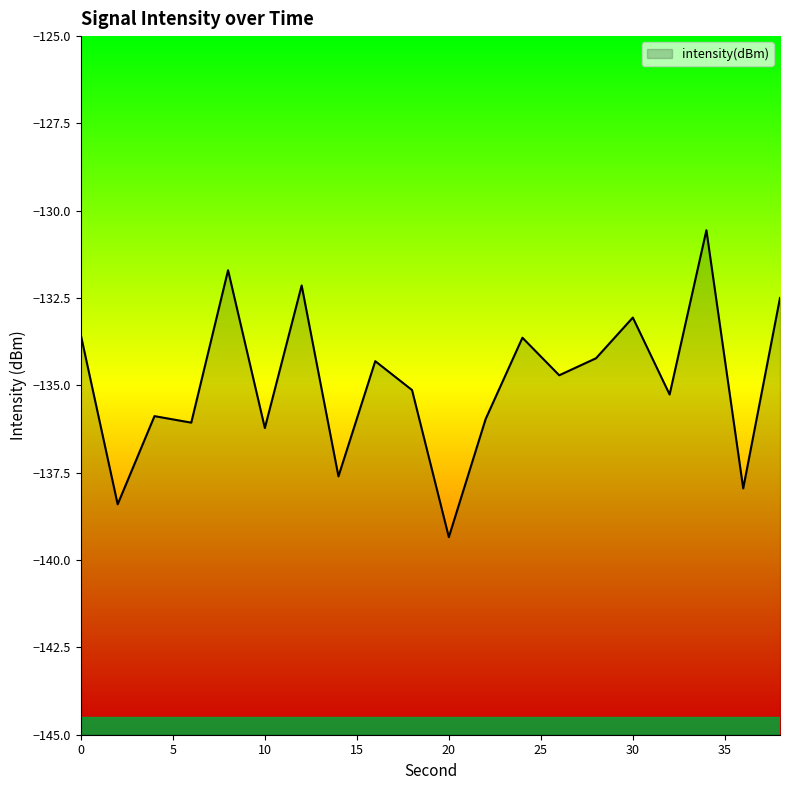

What is the greatest value displayed?

-130.6